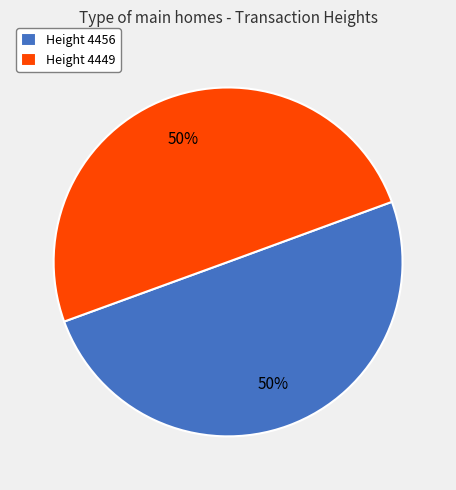

Count the number of slices in the pie.

2